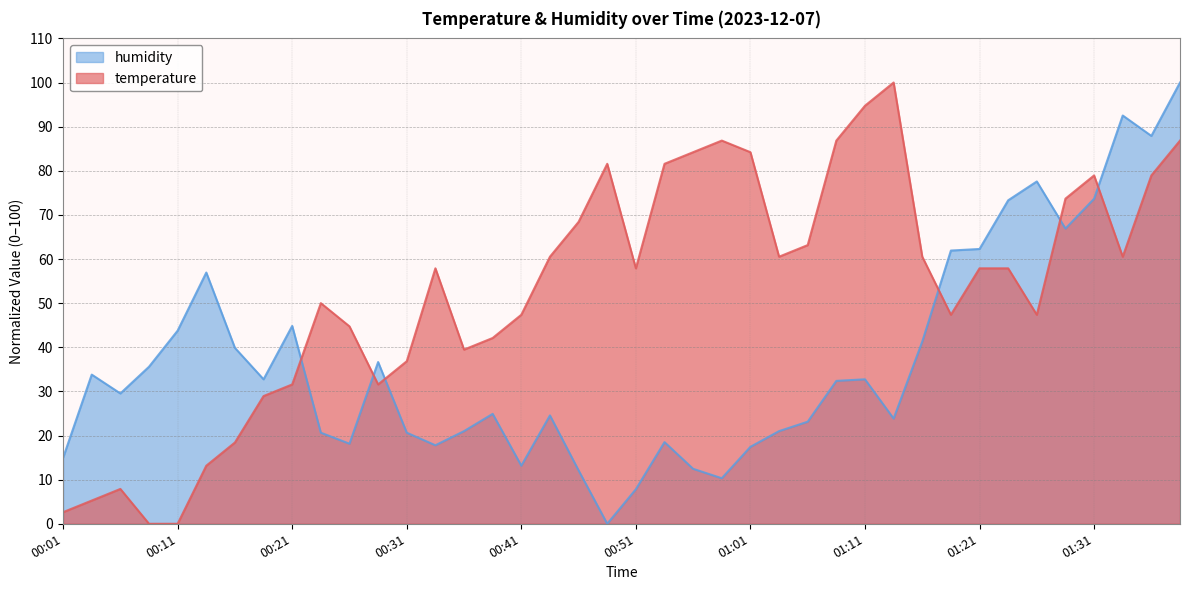

At how many categories does at least one series exceed 47?

27